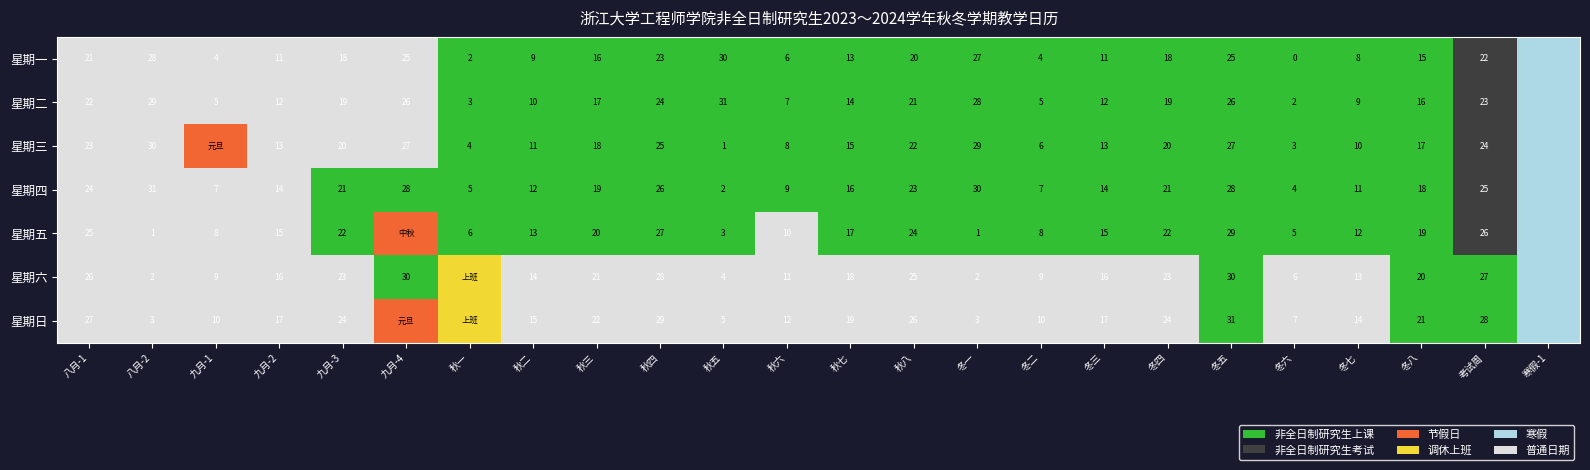

Is the value of 星期四 at 22 greater than the value of 星期六 at 18?

No